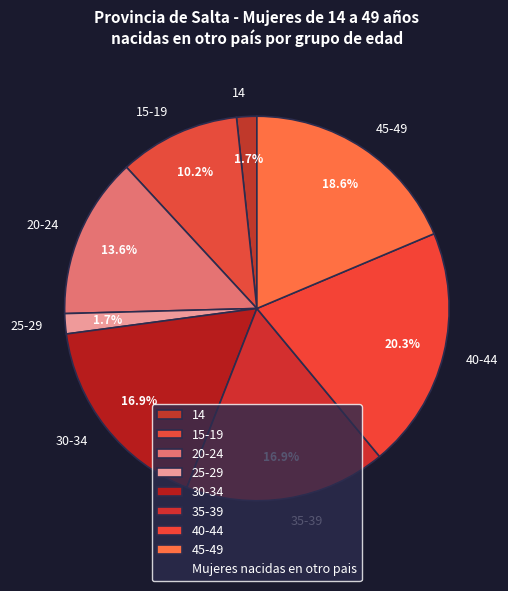

How many slices are in this pie chart?

8